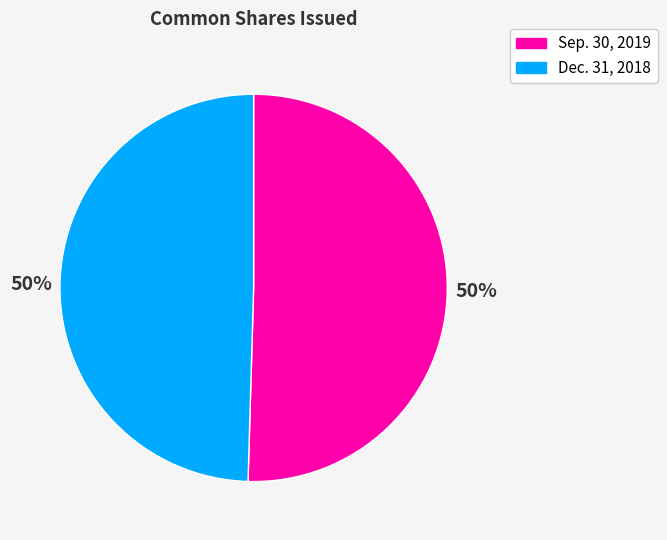

To the nearest percent, what is the combined percentage of Sep. 30, 2019 and Dec. 31, 2018?

100%